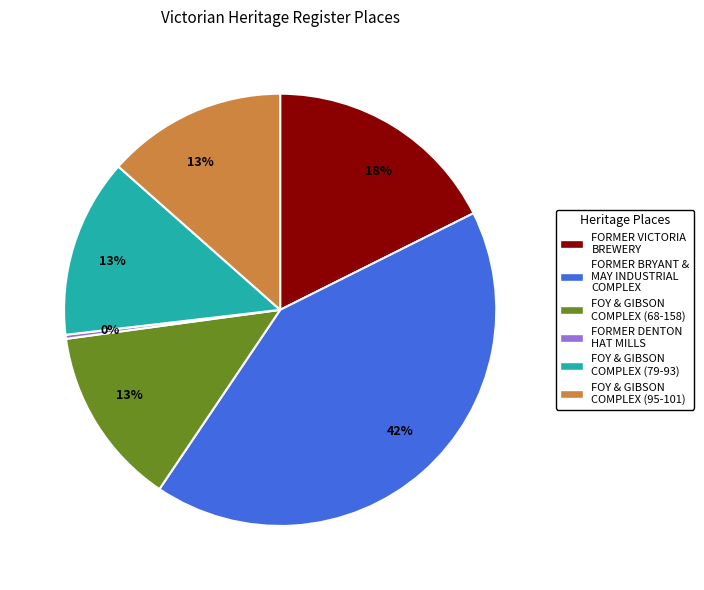

To the nearest percent, what is the average slice percentage?

17%